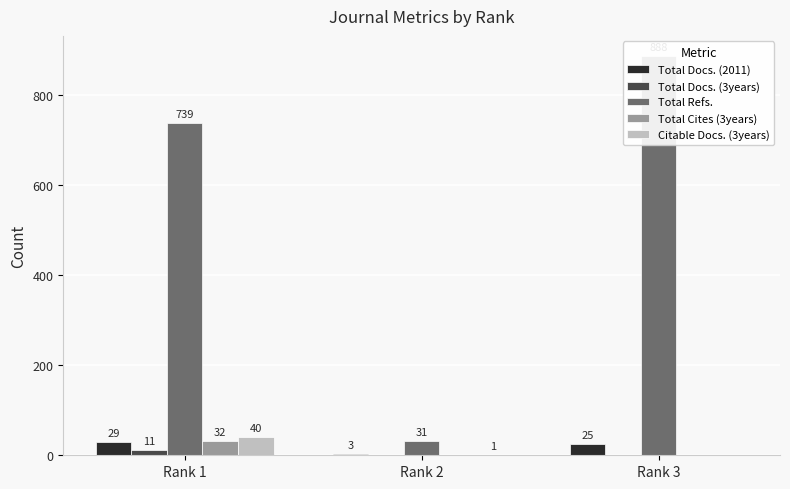

Which series has the largest total across all categories?

Total Refs.